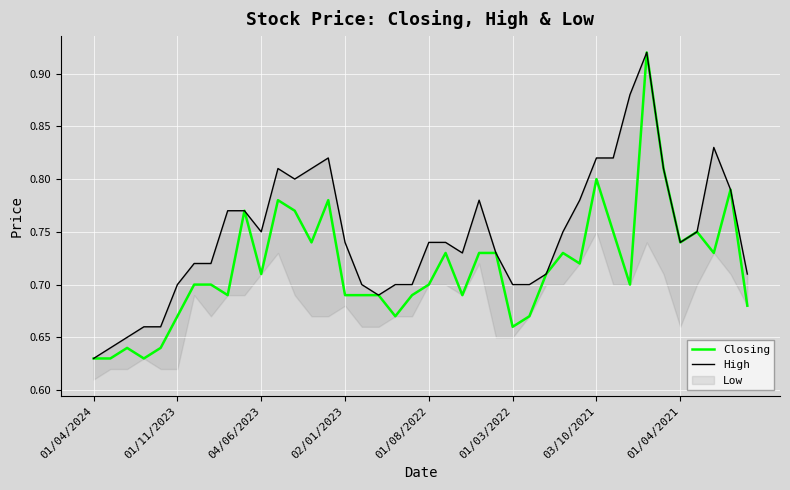

The value of Closing at 01/04/2024 is 0.9. True or false?

False